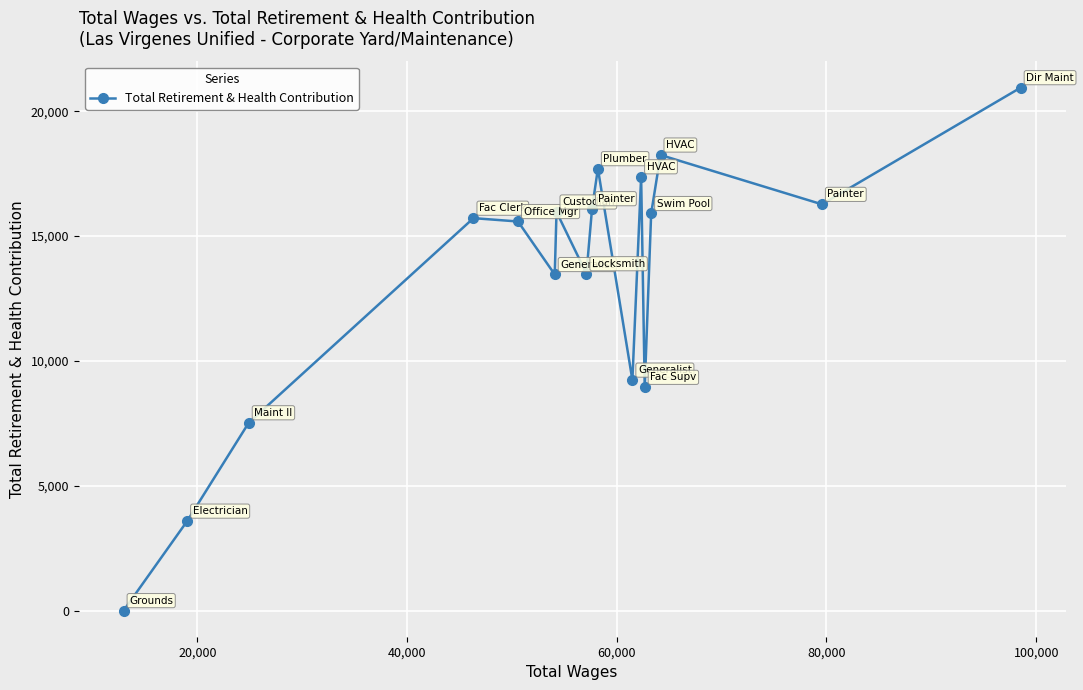

What is the greatest value displayed?

20946